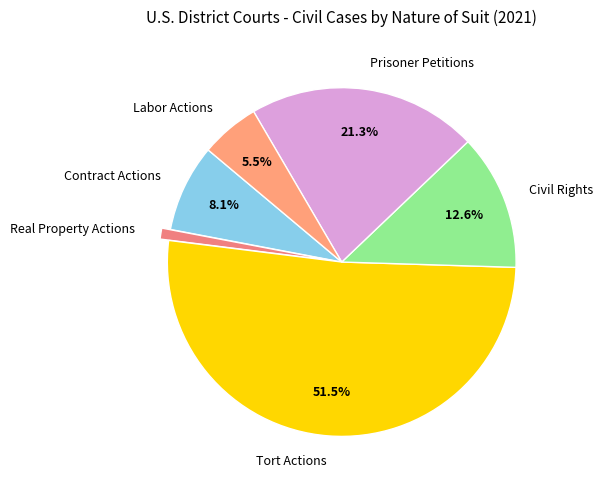

The Civil Rights slice represents 13% of the pie. True or false?

True